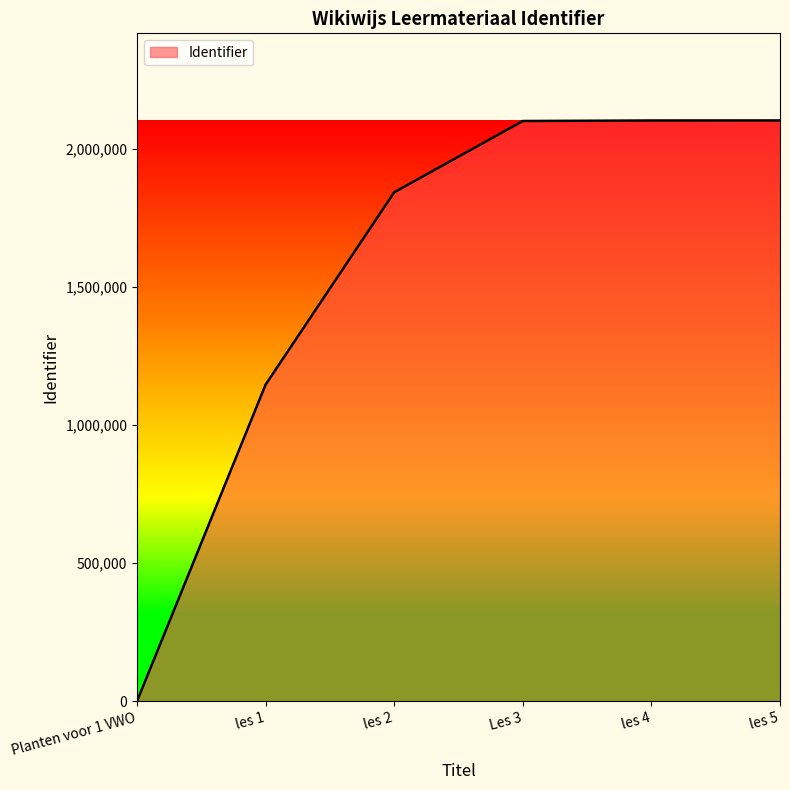

What is the approximate value at les 5?

2103245